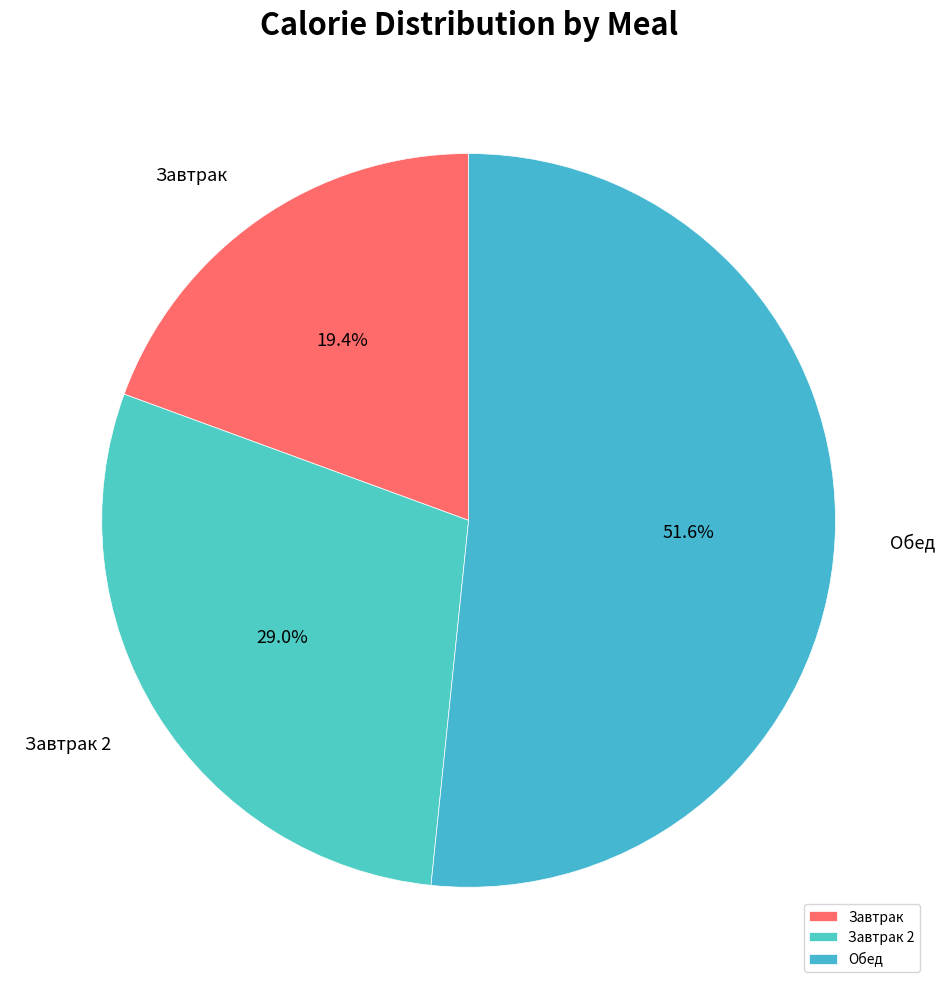

Between Завтрак and Завтрак 2, which is larger?

Завтрак 2